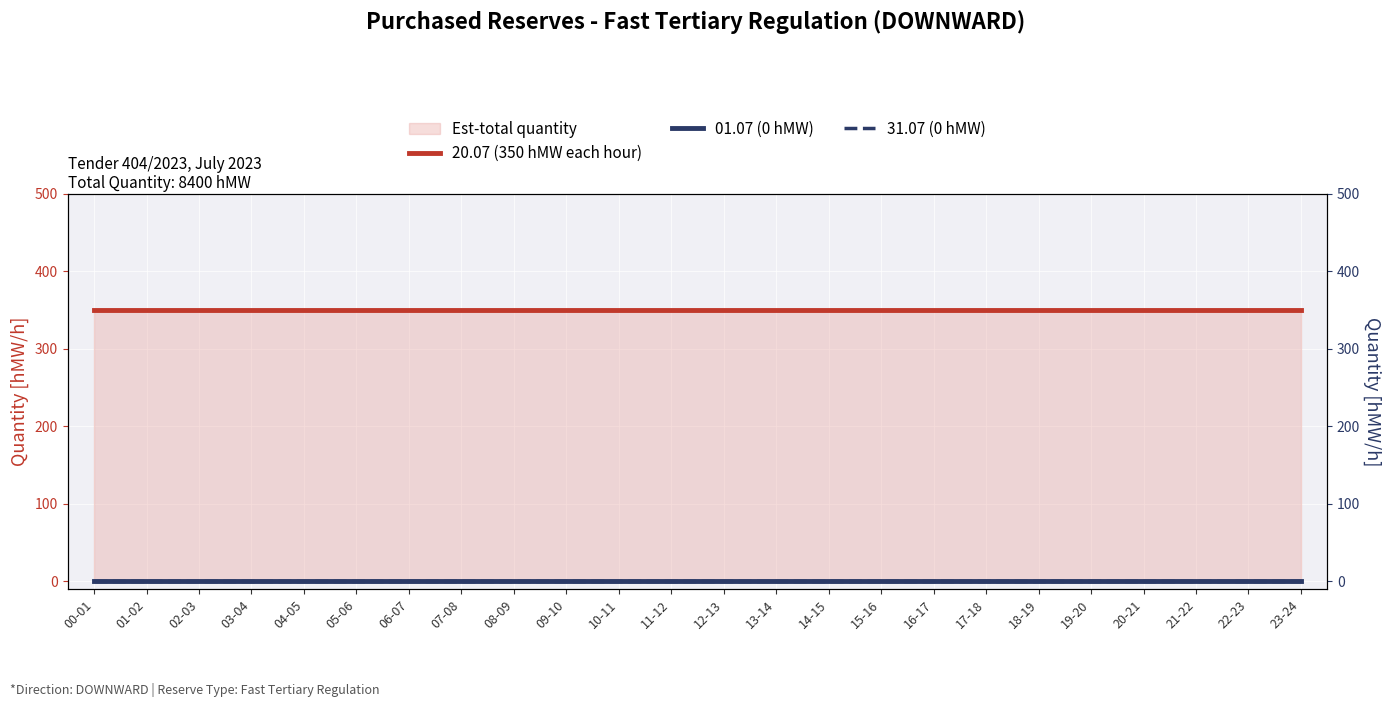

At how many categories does at least one series exceed 157?

24